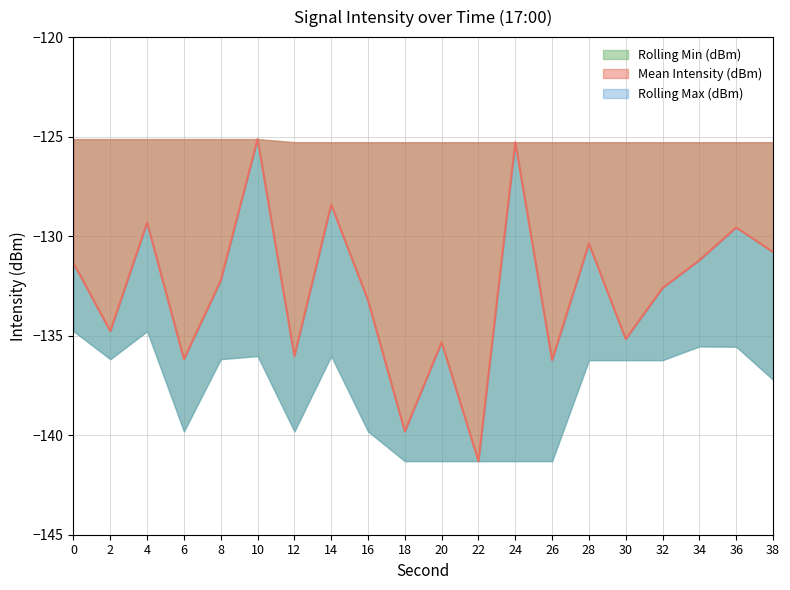

True or false: Rolling Max (dBm) has a value of -125.1 at 8.

True